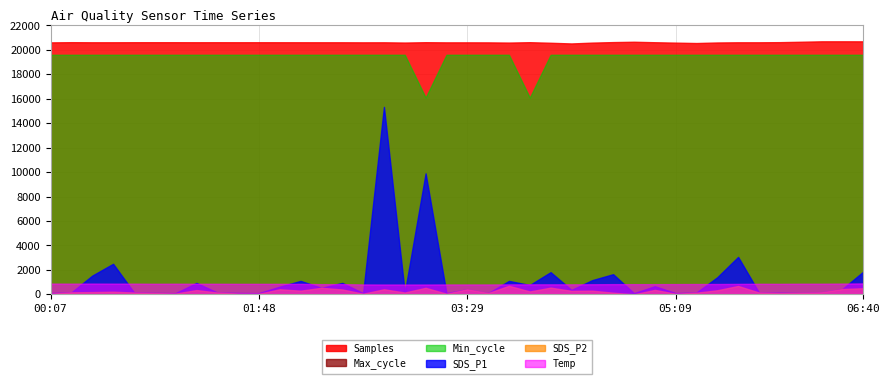

True or false: Samples and Max_cycle cross at least once.

False